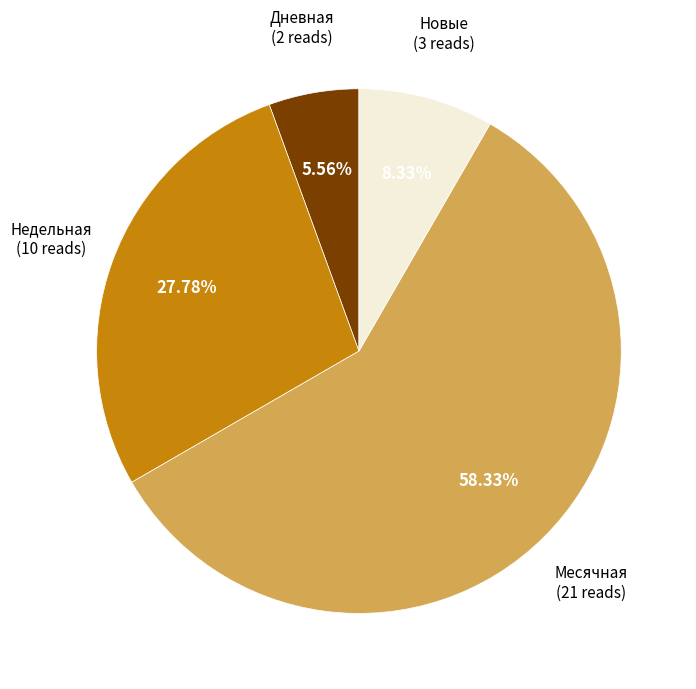

Is there a majority slice in this chart?

Yes